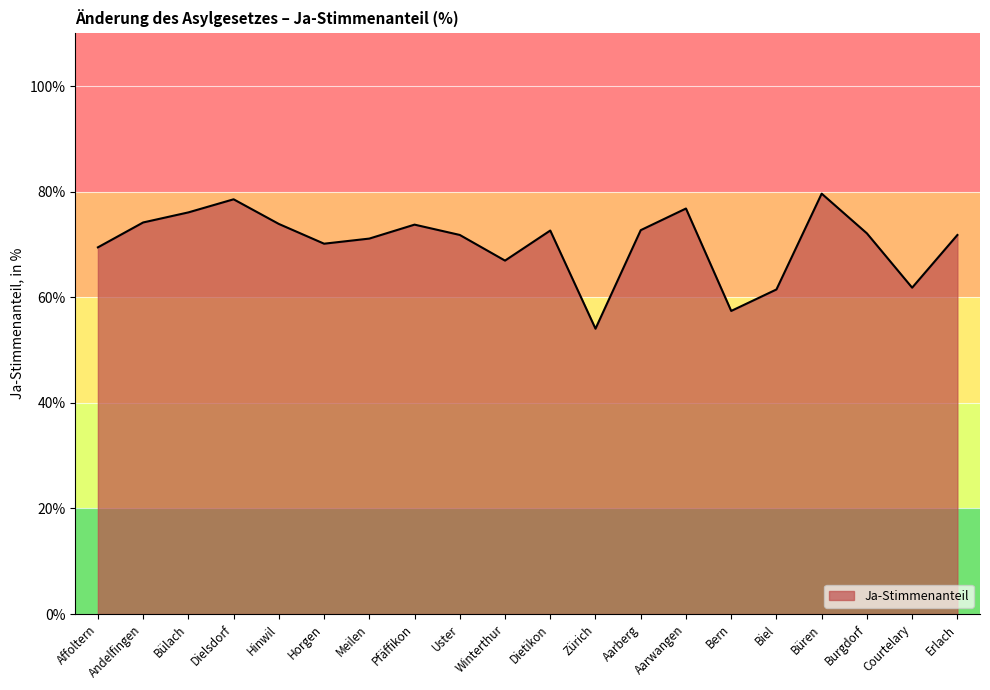

True or false: the data shows 93.6 at Courtelary.

False